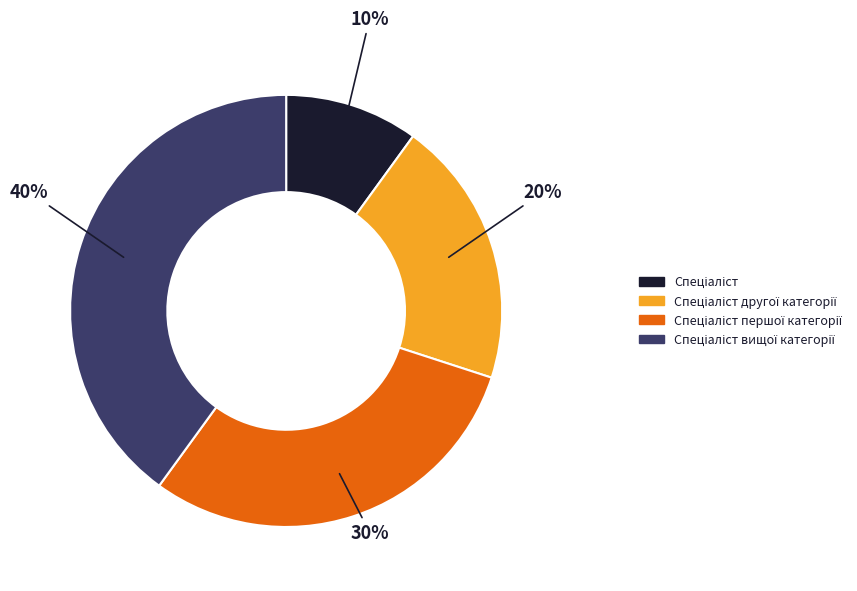

To the nearest percent, what is the average slice percentage?

25%